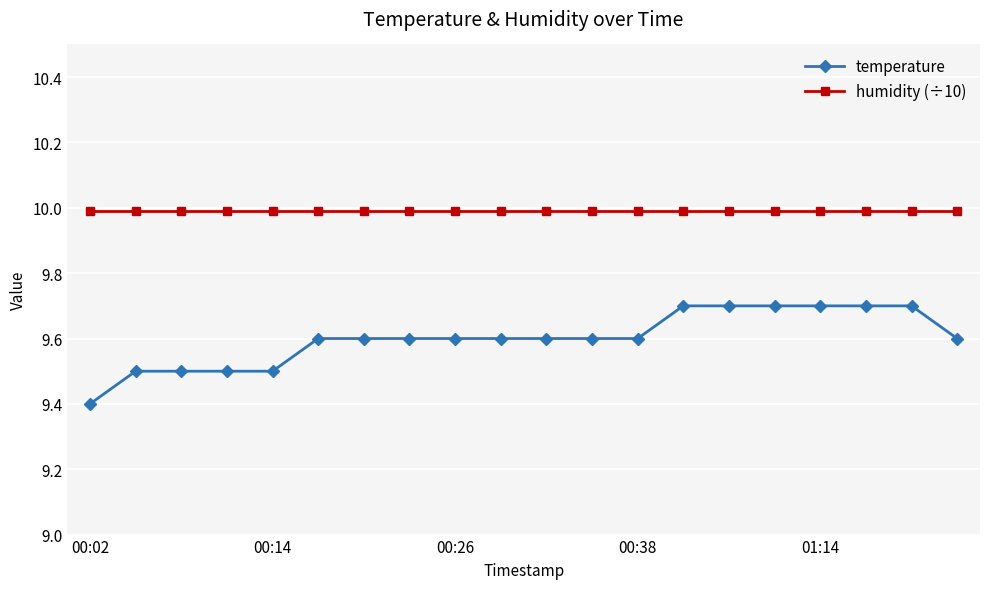

True or false: temperature and humidity (÷10) intersect in this chart.

False